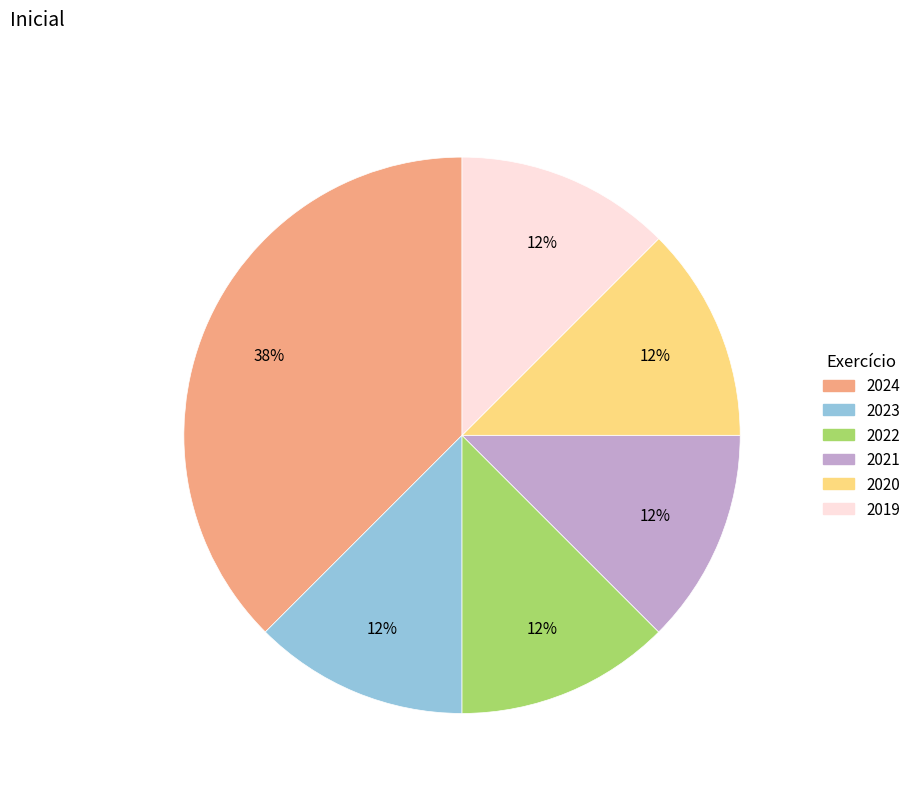

To the nearest percent, what is the average slice percentage?

17%